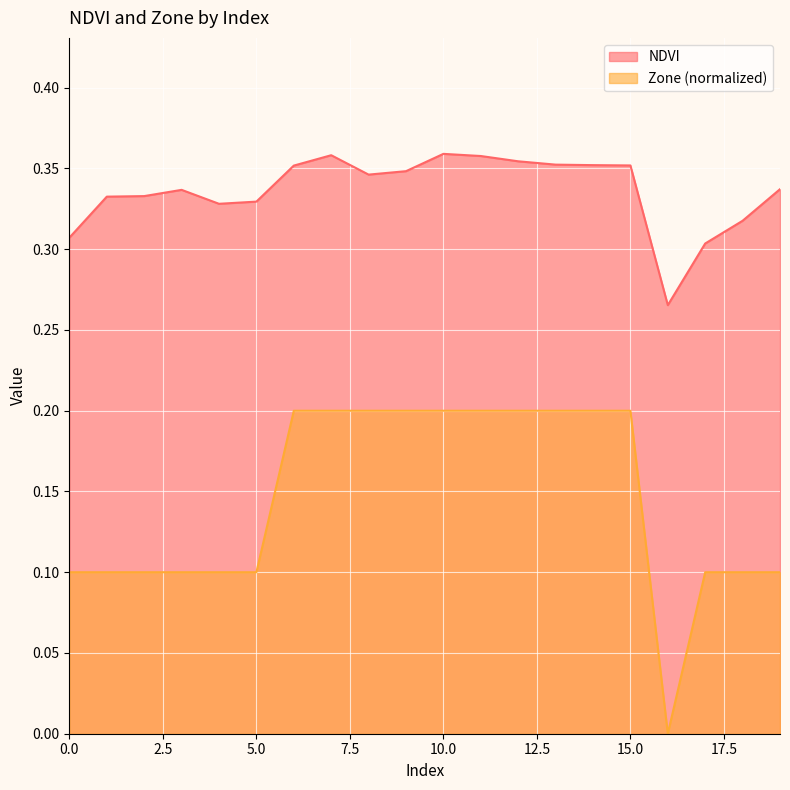

How many interior local valleys does the NDVI series have?

3